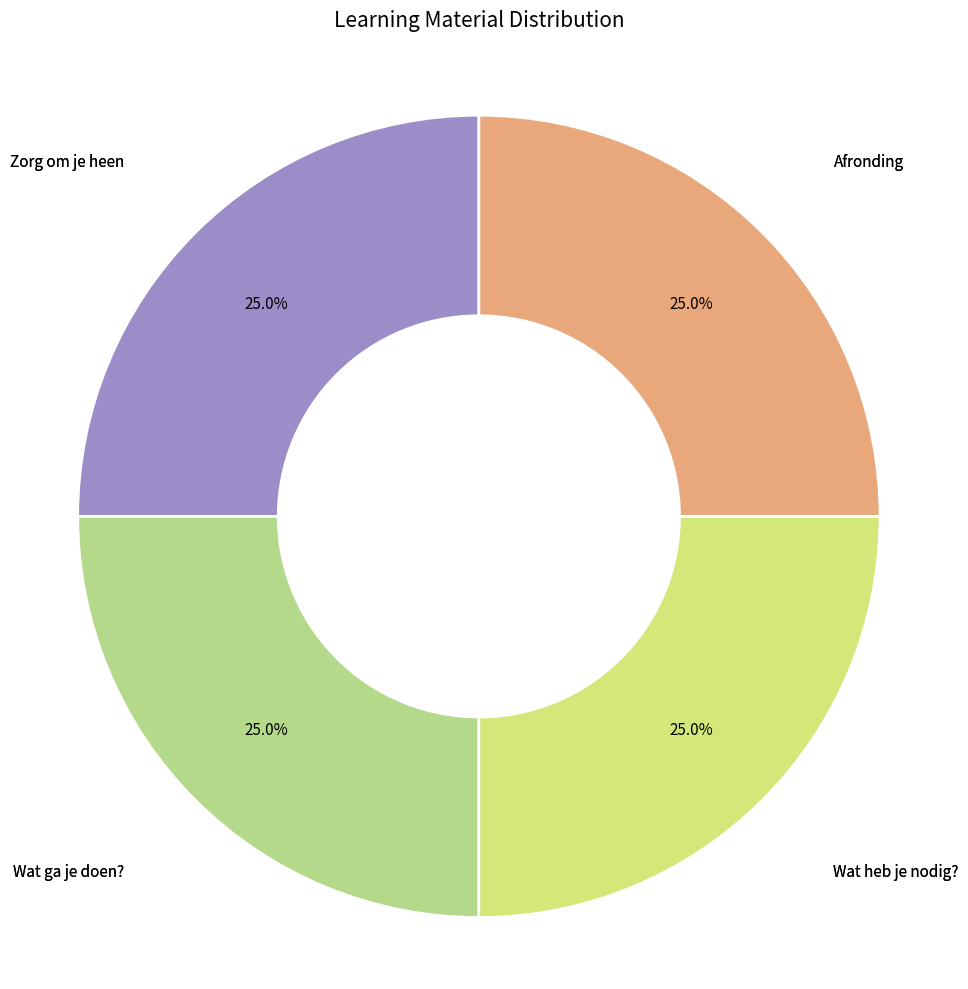

To the nearest percent, what portion does Wat ga je doen? represent?

25%